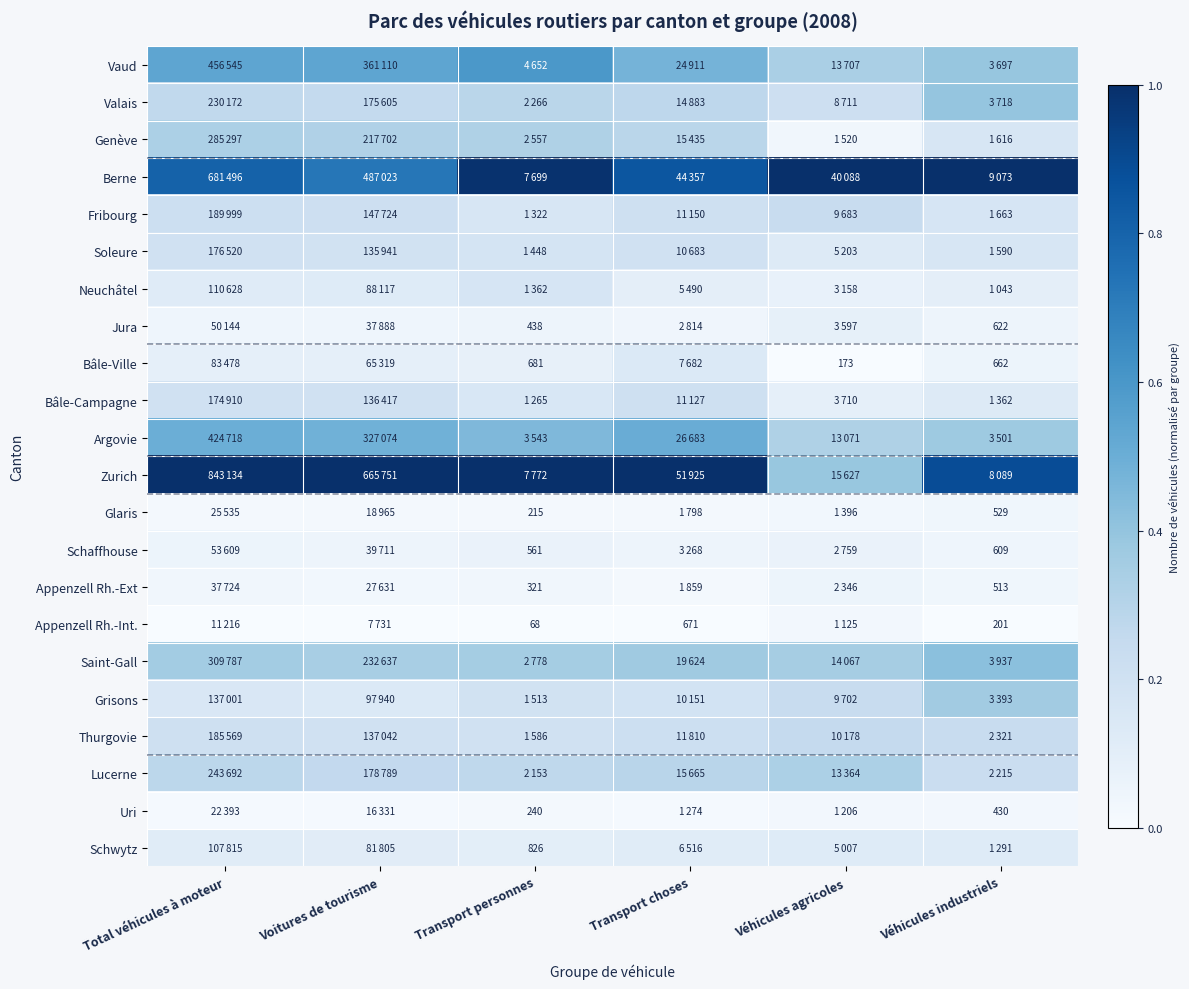

Between Véhicules industriels and Voitures de tourisme, which is larger?

Voitures de tourisme